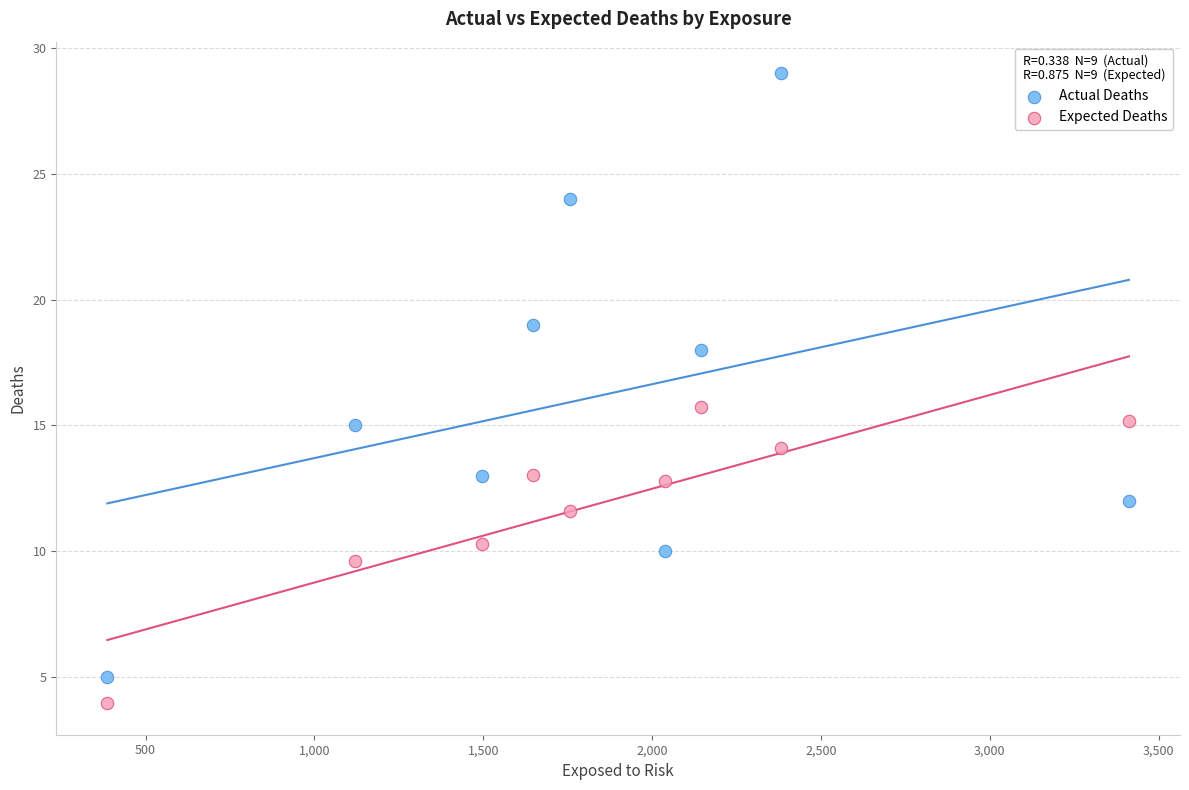

Which series reaches the minimum Y coordinate?

Expected Deaths